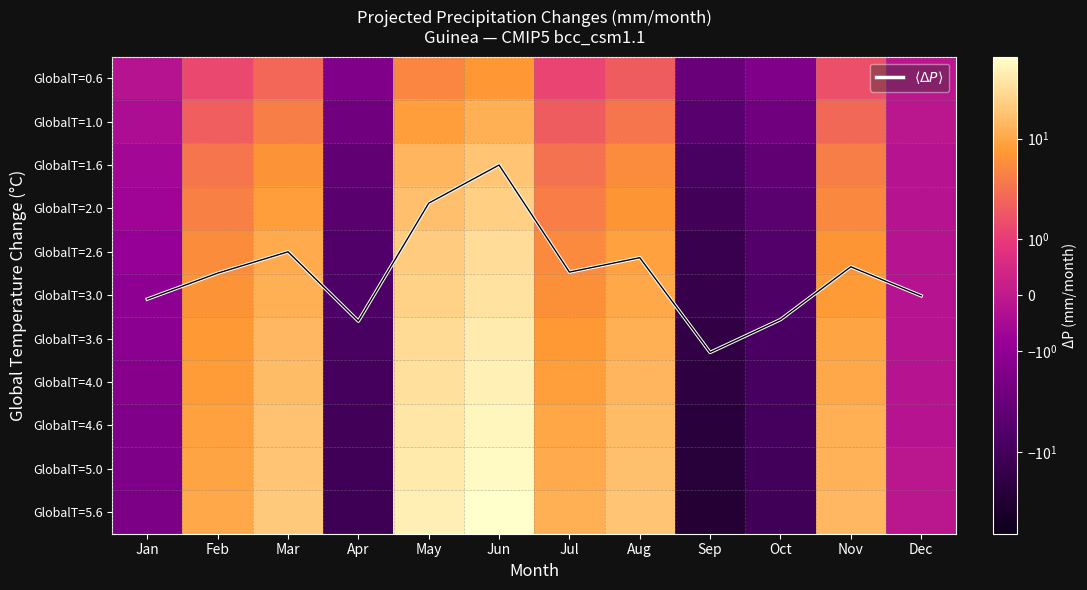

At which category is the sum across all series the highest?

Jun